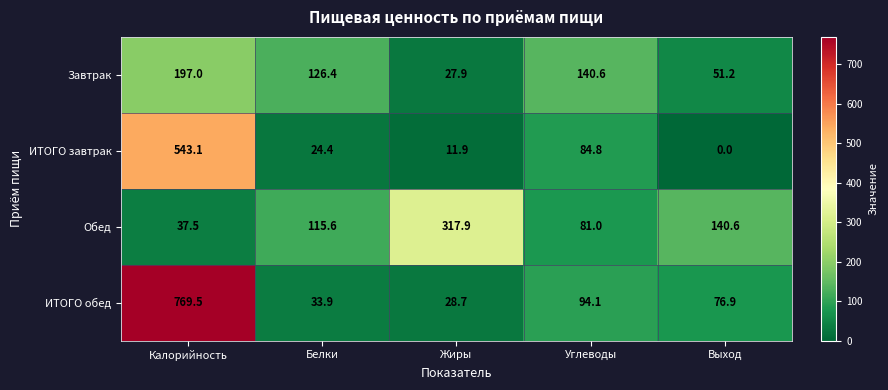

True or false: Завтрак has a value of 12.2 at Выход.

False